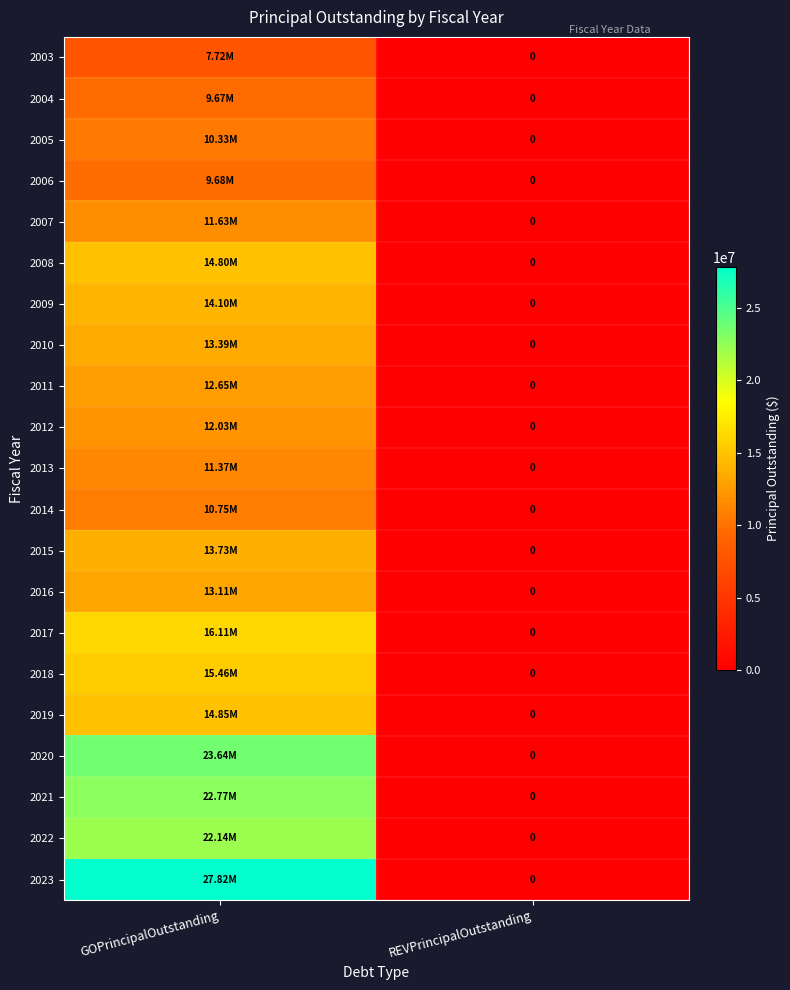

Which has a higher value, REVPrincipalOutstanding or GOPrincipalOutstanding?

GOPrincipalOutstanding